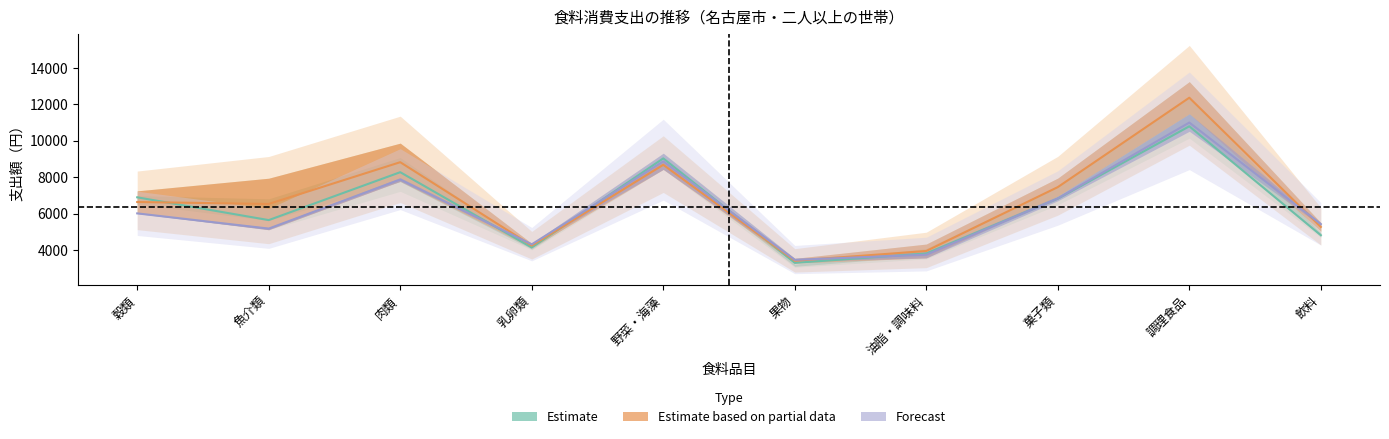

Is the value of 21年 at 油脂・調味料 greater than the value of 22年 at 穀類?

No